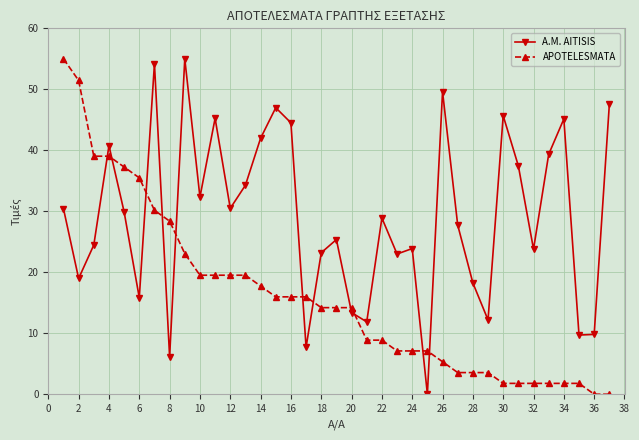

How many lines are shown in the chart?

2